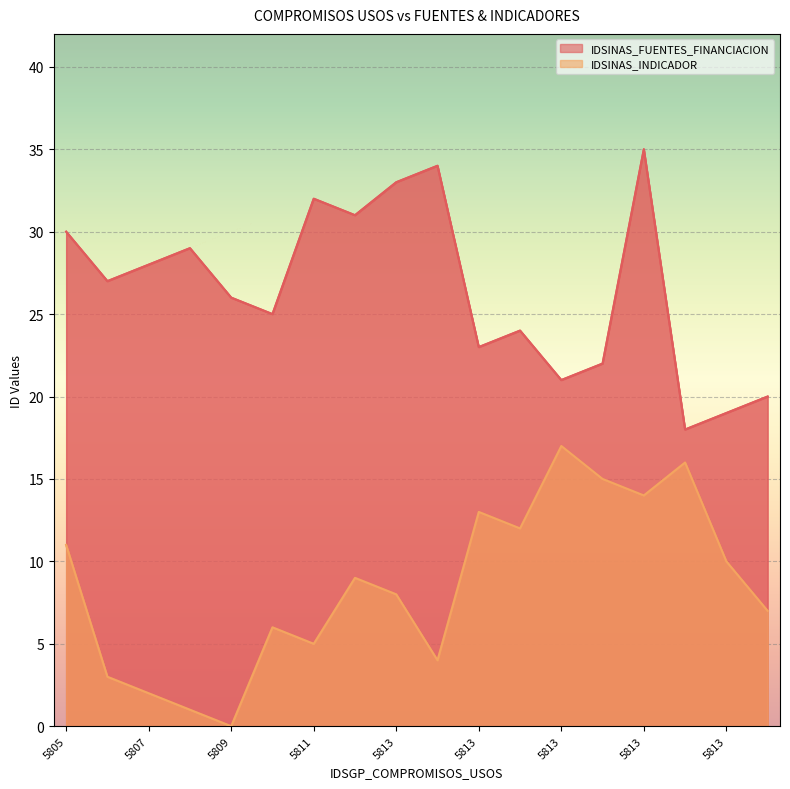

What is the maximum value shown in the chart?

35